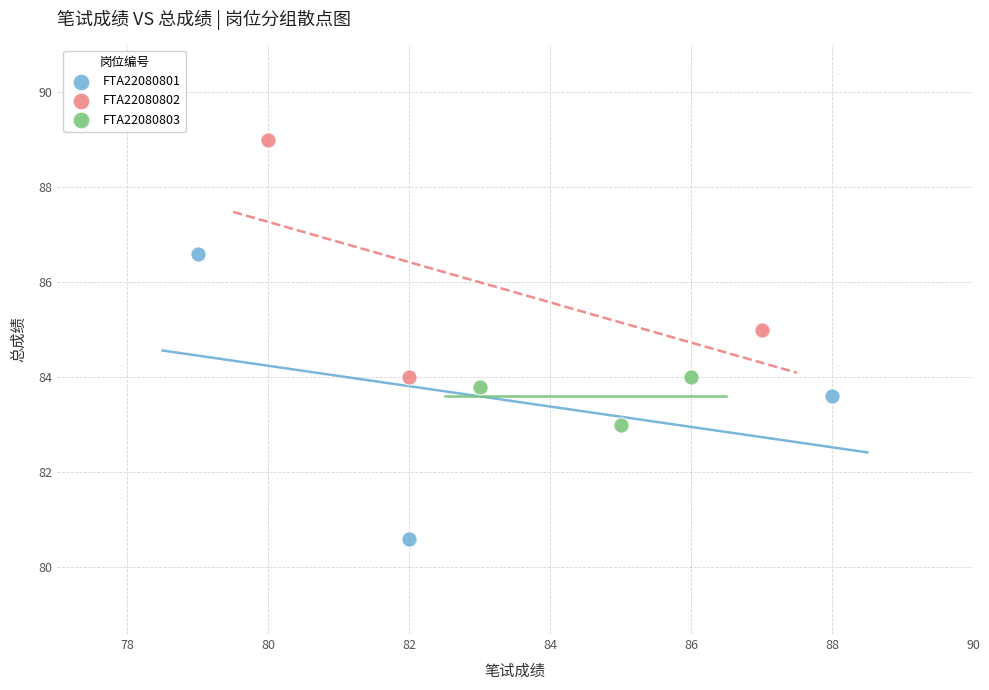

Which series reaches the maximum Y coordinate?

FTA22080802